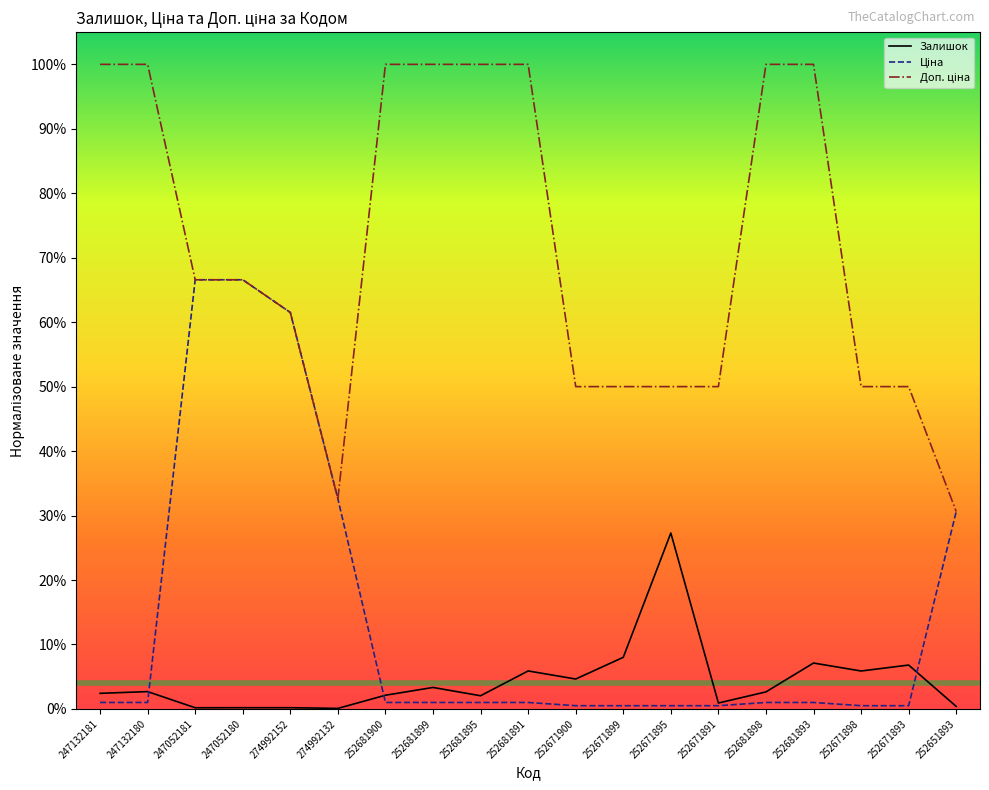

Does the chart have visible grid lines?

No